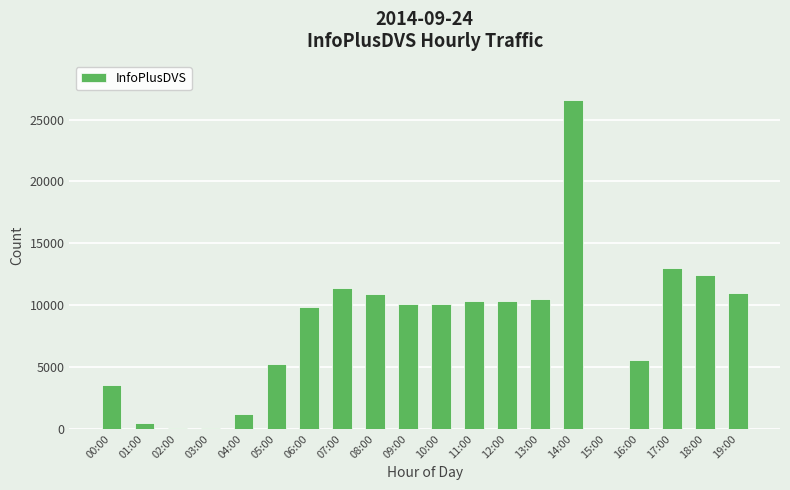

Which category has the highest value across all series?

14:00